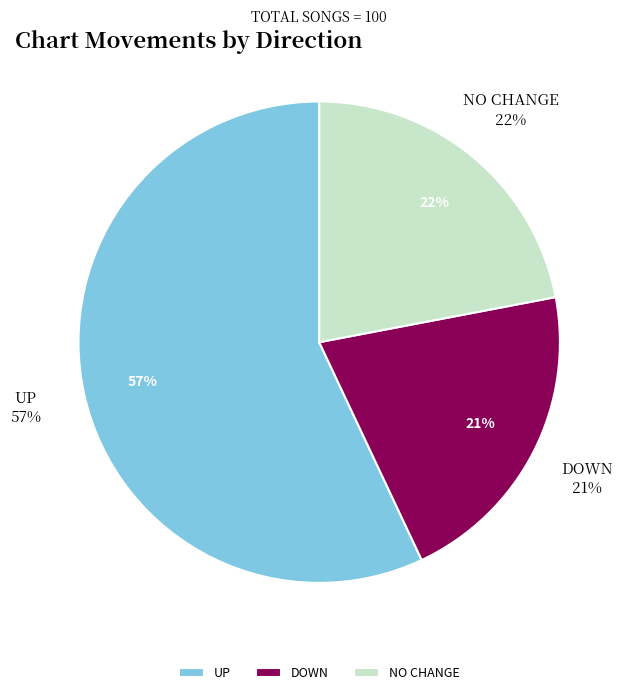

True or false: up accounts for 57% of the total.

True